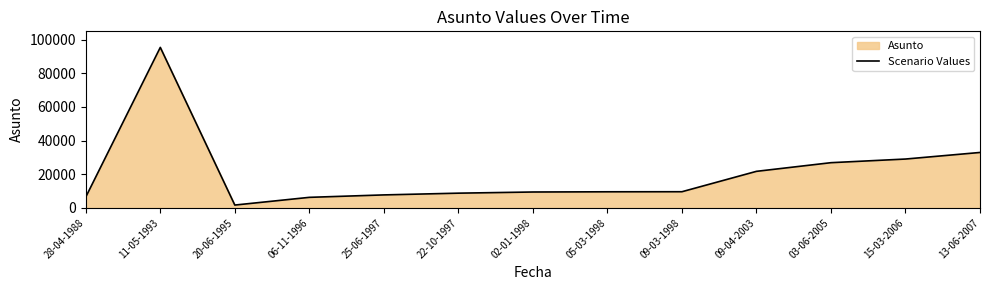

Reading left to right, transcribe all the data shown in this chart.

6499	95358	1714	6294	7742	8777	9468	9595	9633	21739	26882	29046	32952